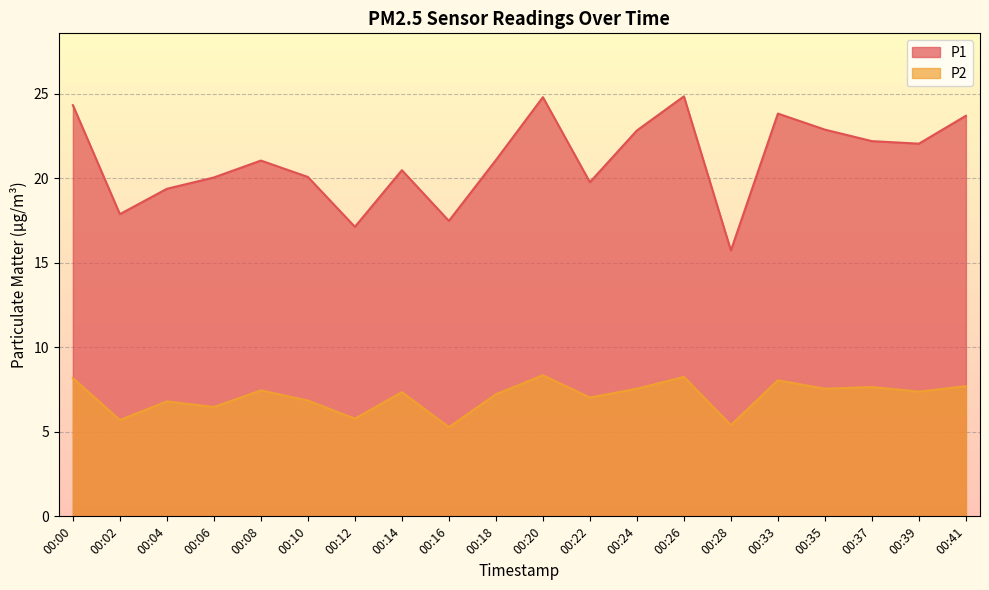

At which label is P1 closest to 20?

00:06